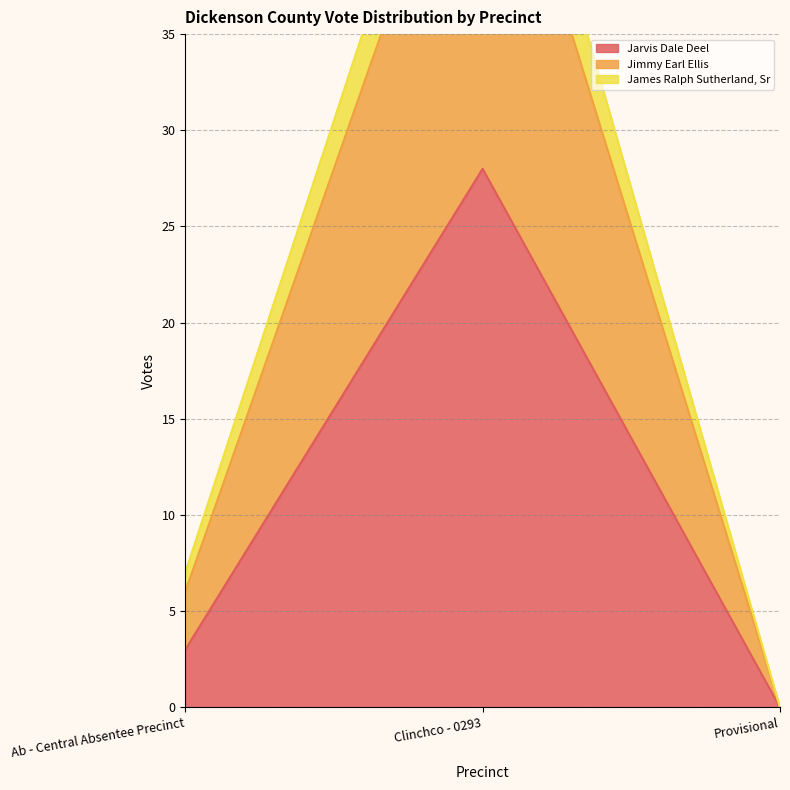

Reading right to left, extract all data points from this chart.

Jarvis Dale Deel: 0	28	3
Jimmy Earl Ellis: 0	54	7
James Ralph Sutherland, Sr: 0	50	6